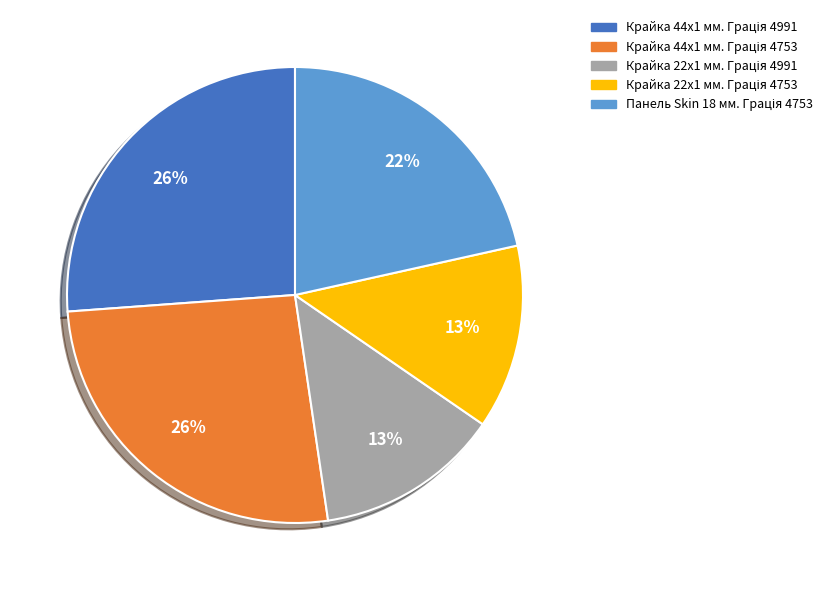

How many slices are in this pie chart?

5